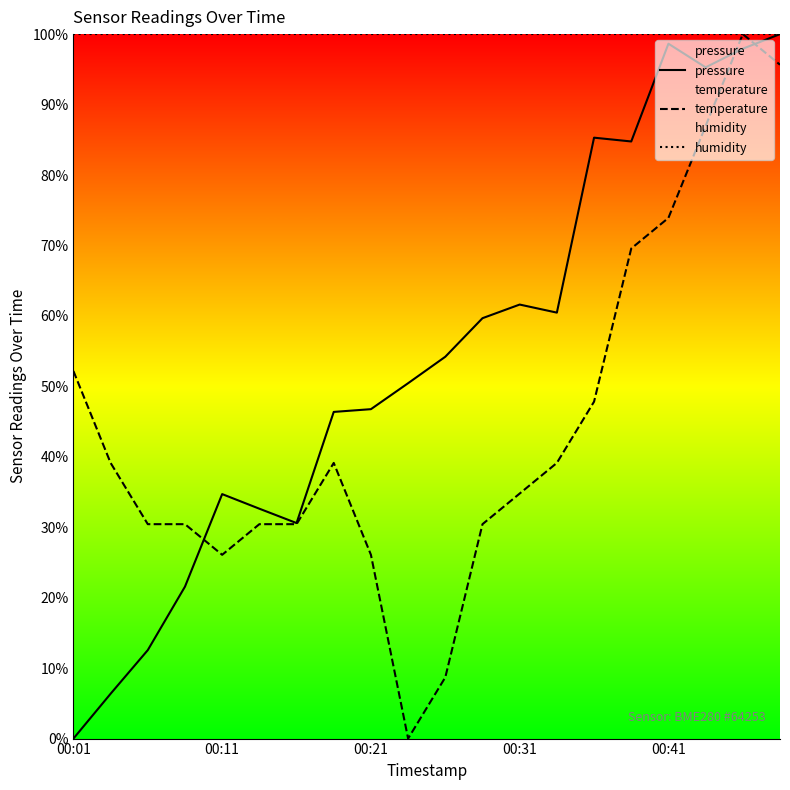

True or false: humidity has a value of 43.5 at 00:31.

False